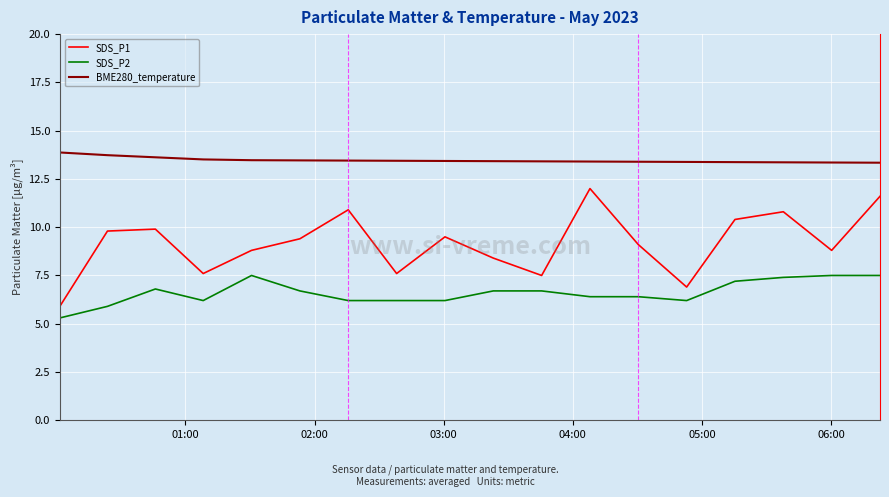

Which series has the largest range (max minus min)?

SDS_P1